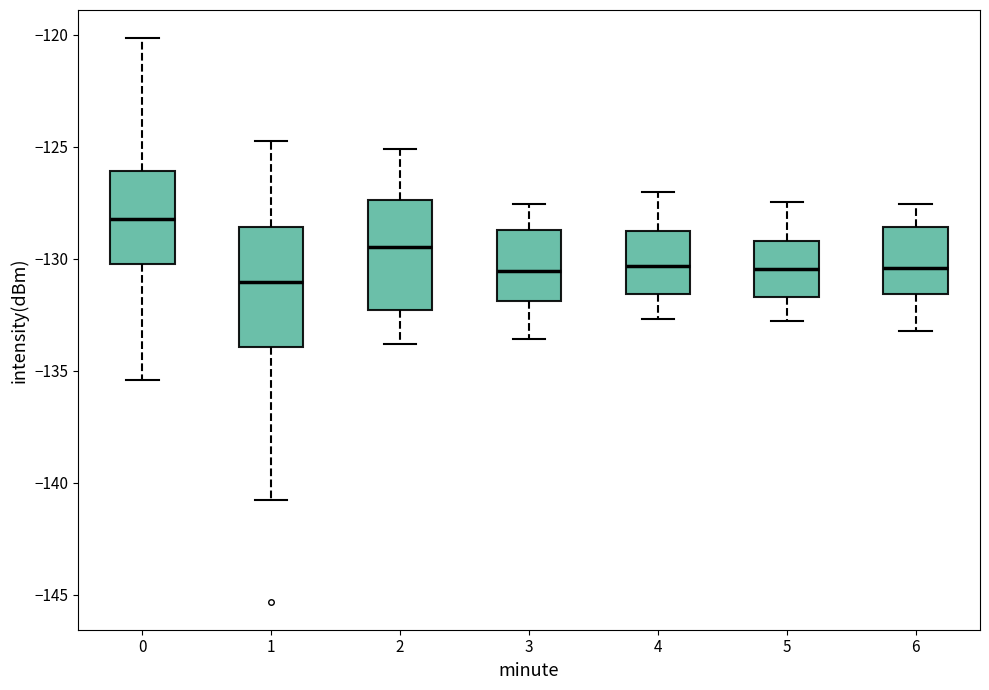

Where is the lower edge of the box at x = 4 on the y-axis? The values are not printed on the chart, so give them approximately, as read against the axis.

-131.5